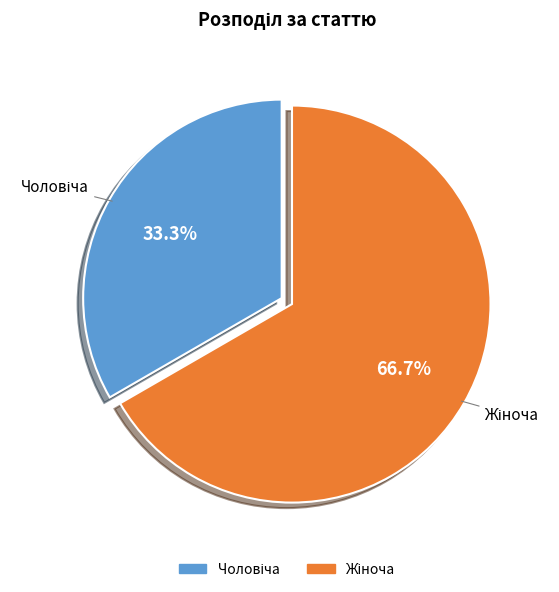

Is there any slice that represents more than half of the pie?

Yes